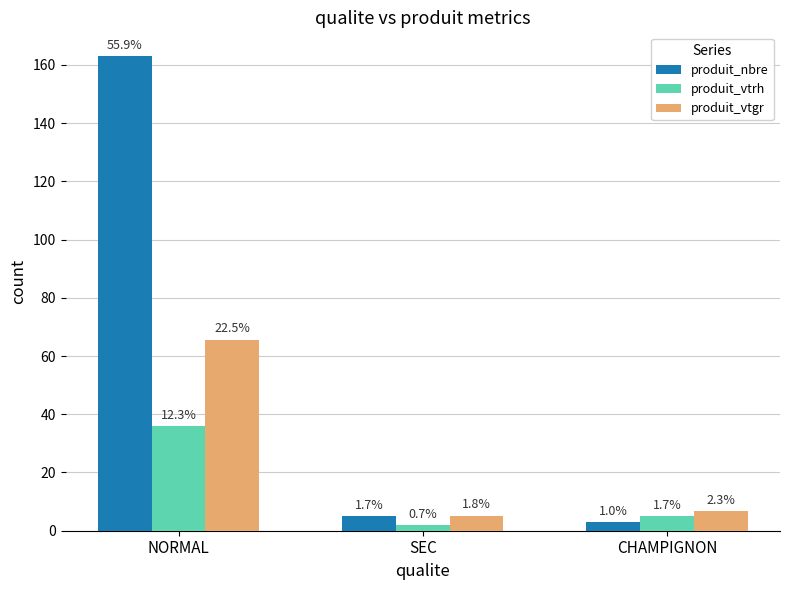

What are all the series names shown in the legend?

produit_nbre, produit_vtrh, produit_vtgr